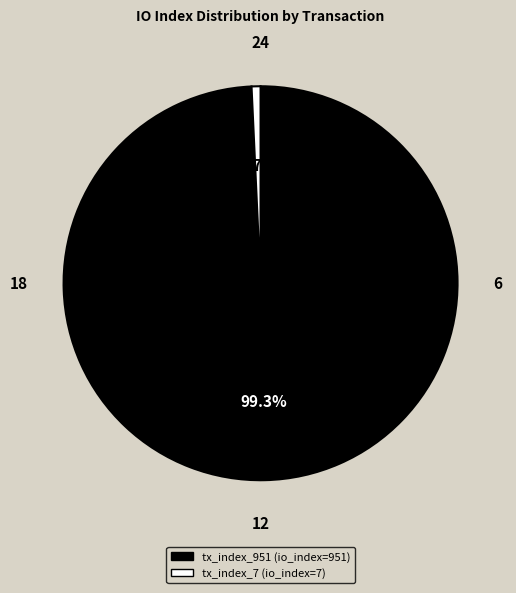

Combined, what portion of the pie is tx_index_951 and tx_index_7?

100.0%